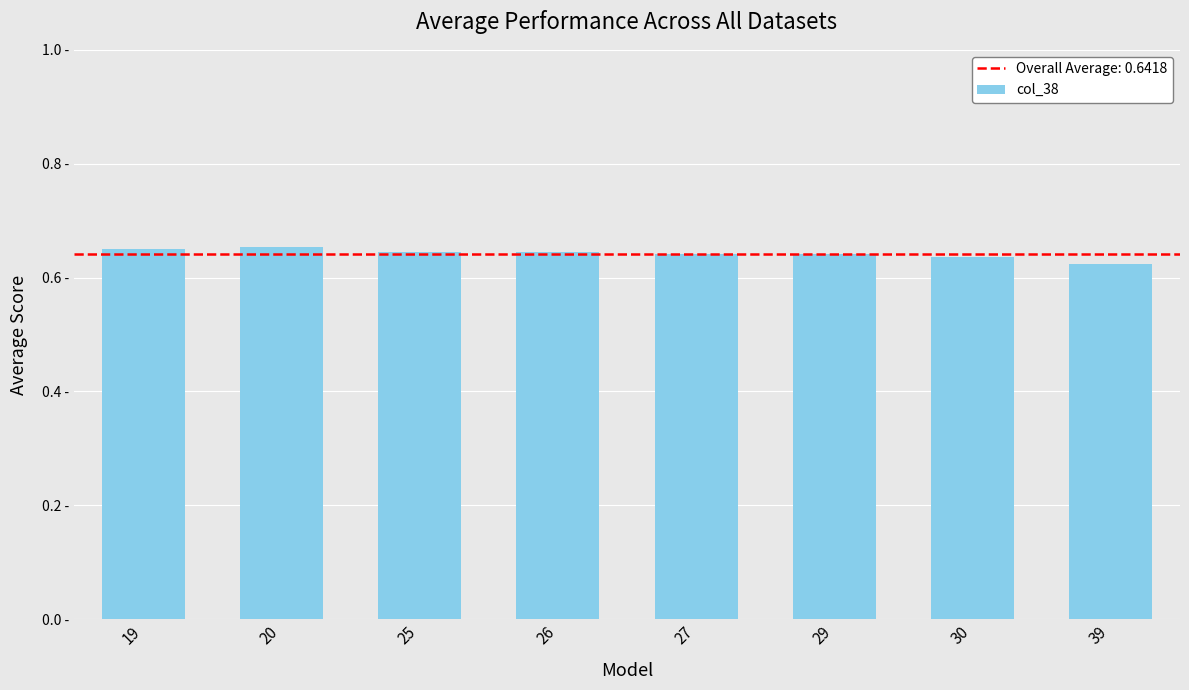

True or false: the data shows 0.7 at 20.

True